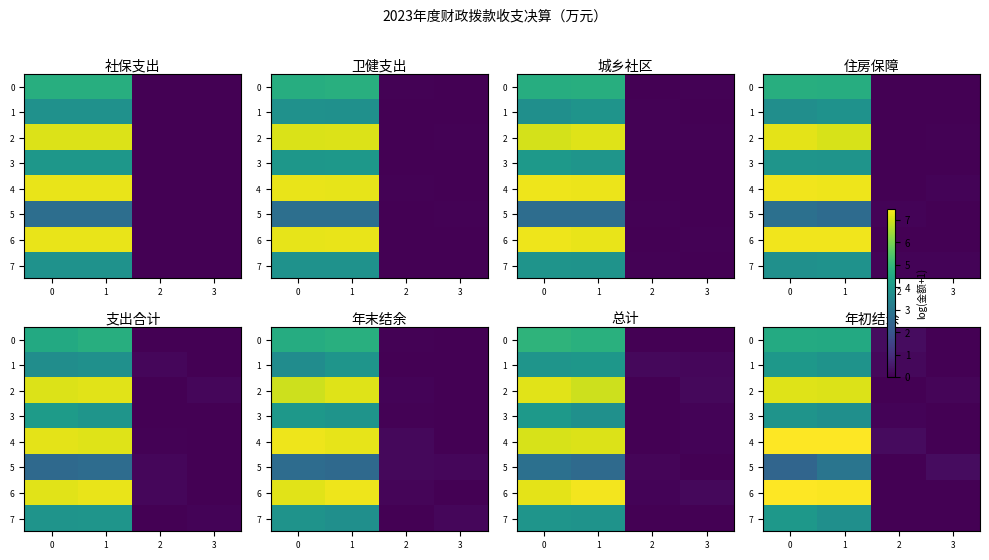

Rank the series at 1 from lowest to highest value.

5, 7, 3, 1, 0, 2, 6, 4